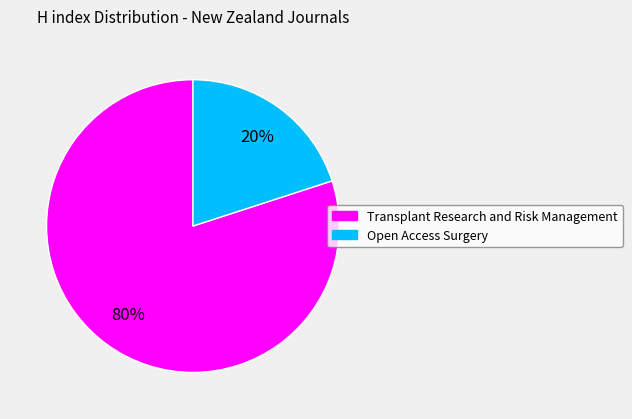

What percentage is the Transplant Research and Risk Management slice, to the nearest percent?

80%